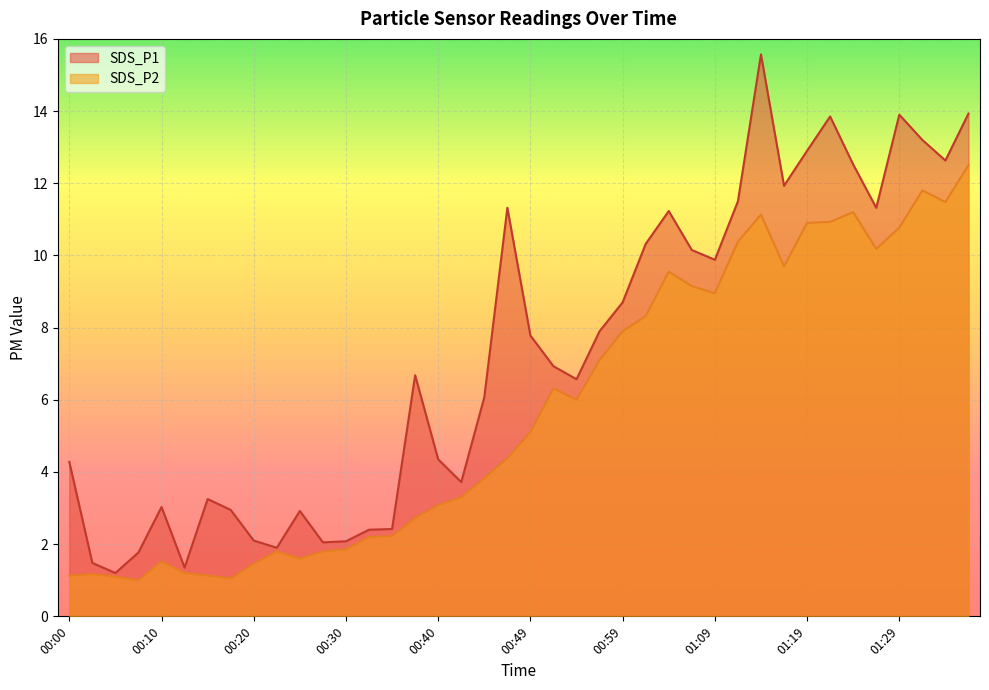

How many lines are shown in the chart?

2